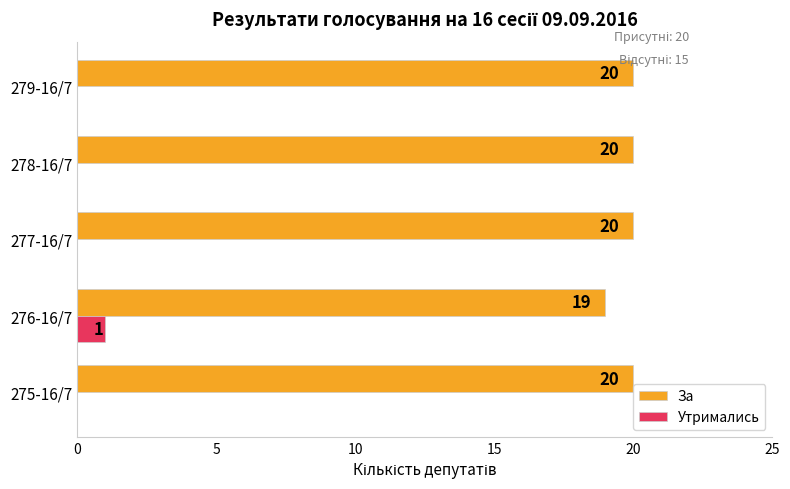

Which series has the largest total across all categories?

За